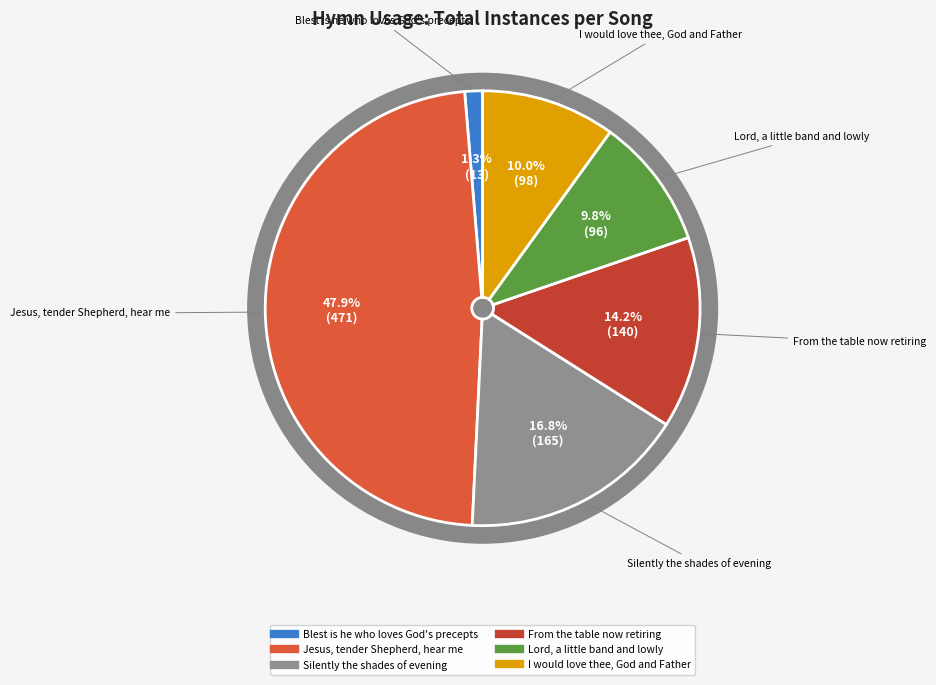

To the nearest percent, what is the average slice percentage?

17%